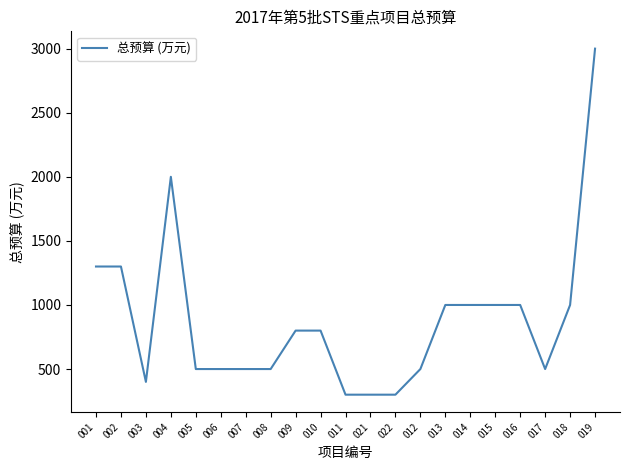

What is the minimum value shown in the chart?

300